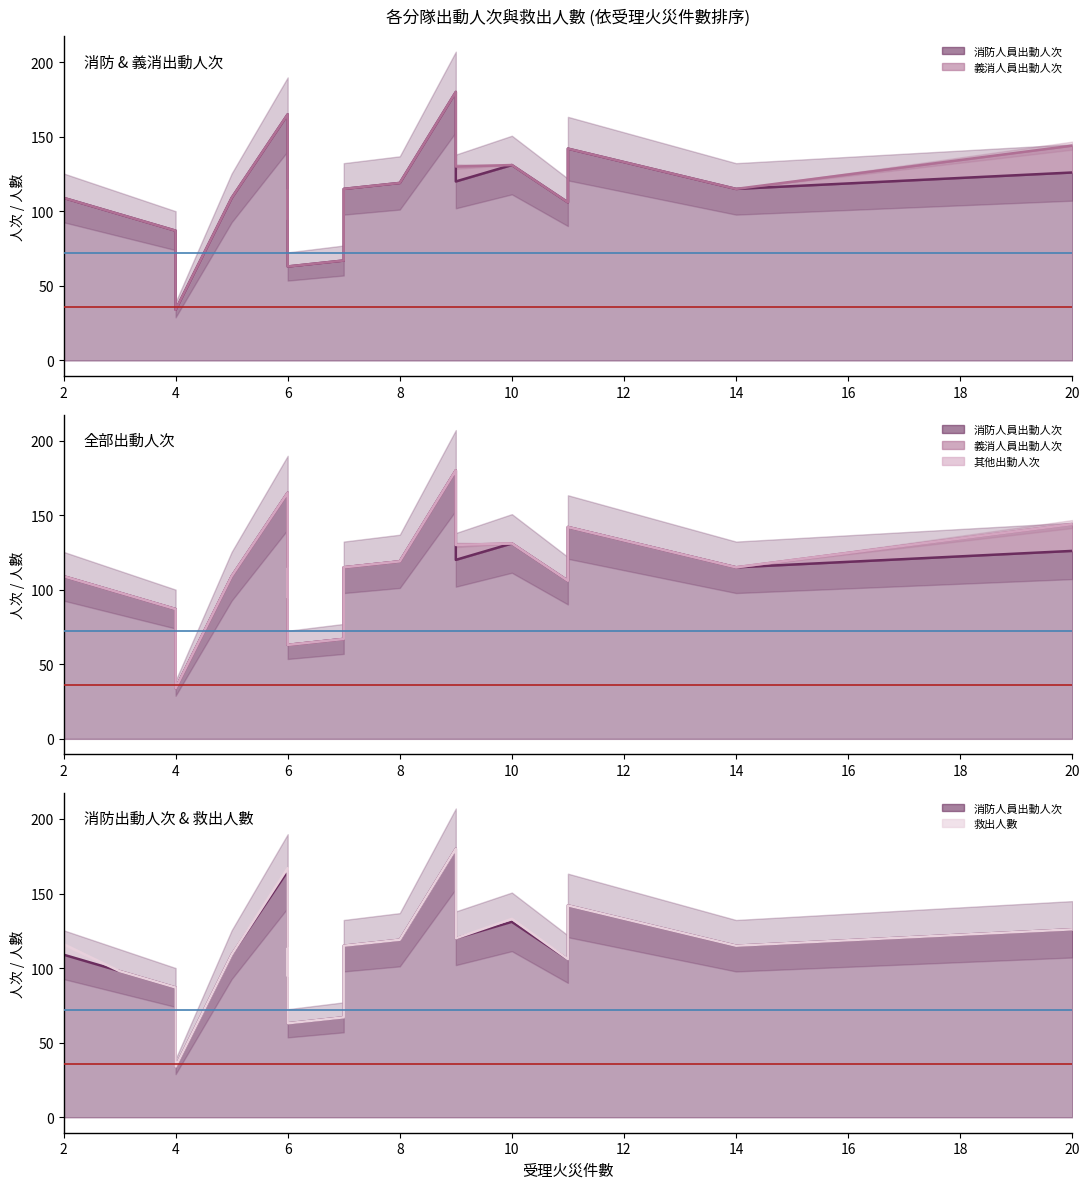

How many interior local valleys does the 其他出動人次 (線) series have?

6